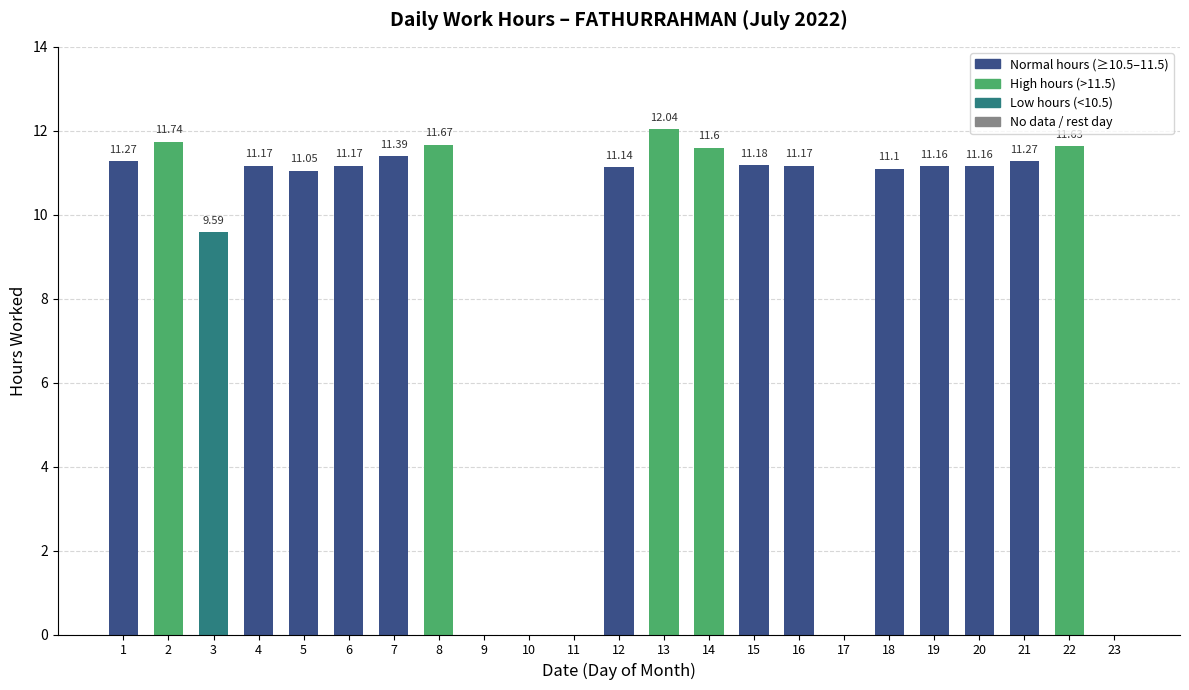

What value does the data have at 15?

11.2